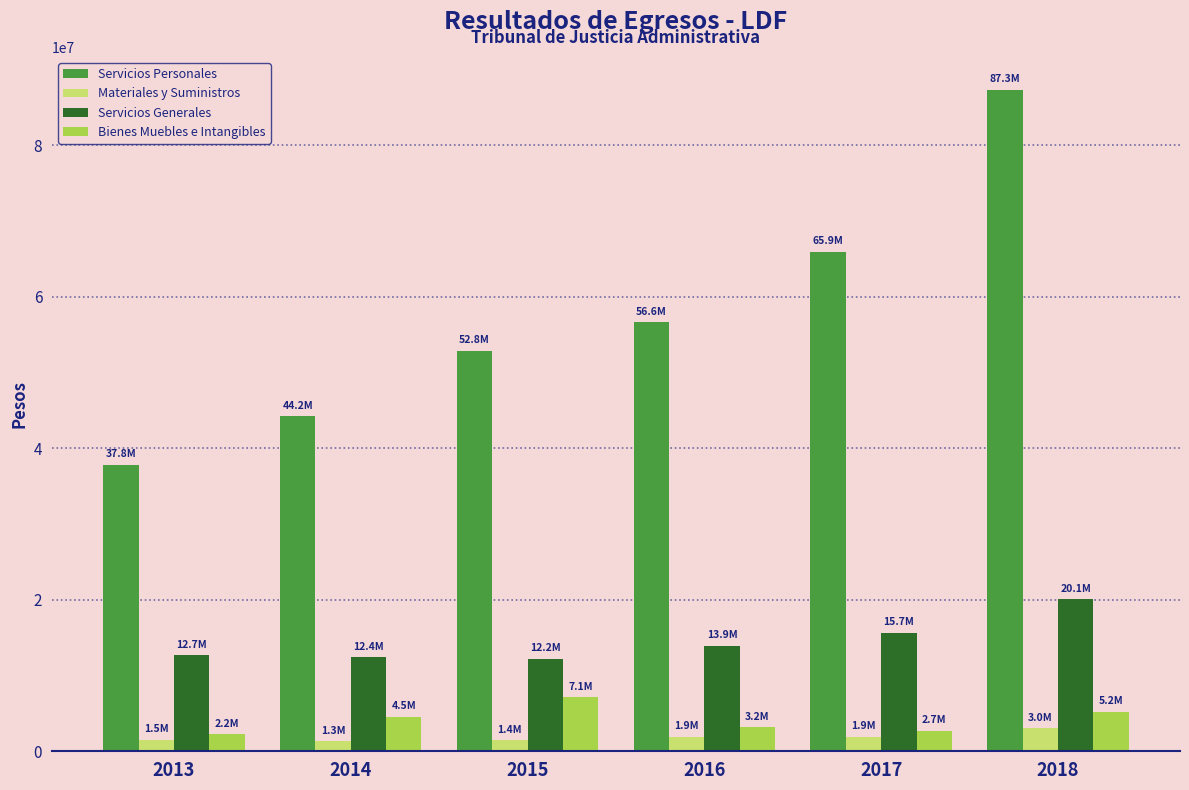

What is the total value across all series at 2016?

75552573.7